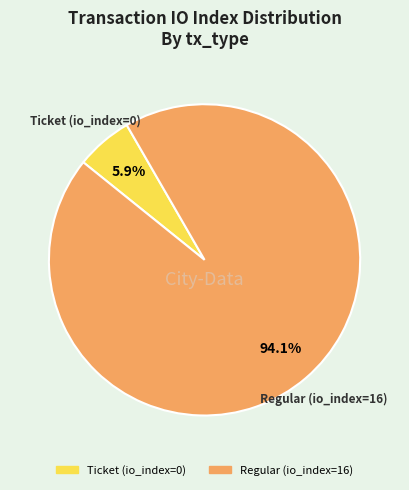

What is the majority slice?

Regular (io_index=16)